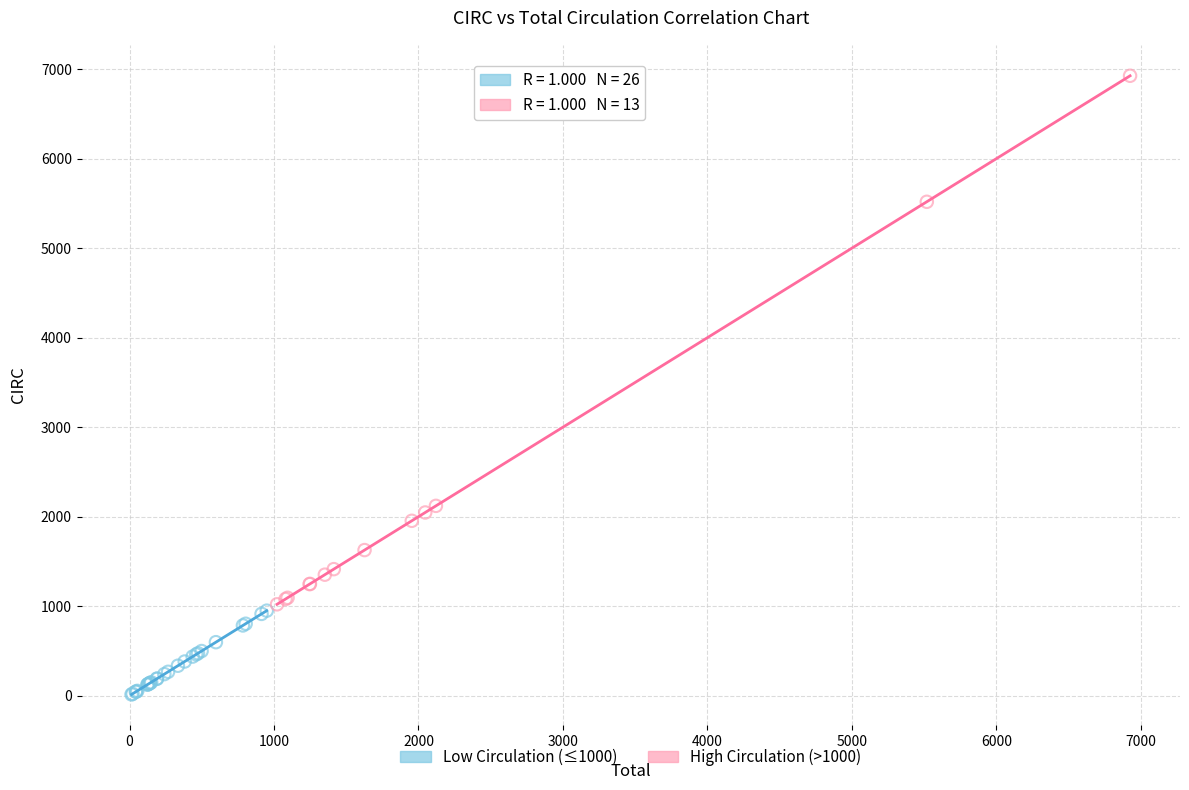

What are all the series names shown in the legend?

Low Circulation (≤1000), High Circulation (>1000)